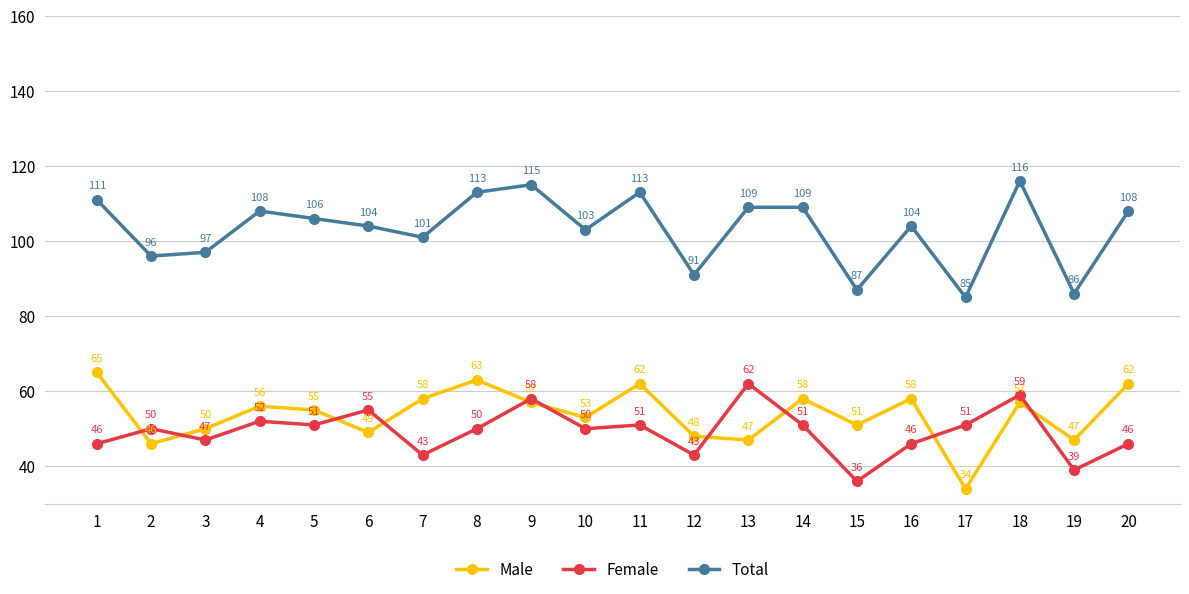

What is the difference between the maximum and minimum values in the Female series?

26